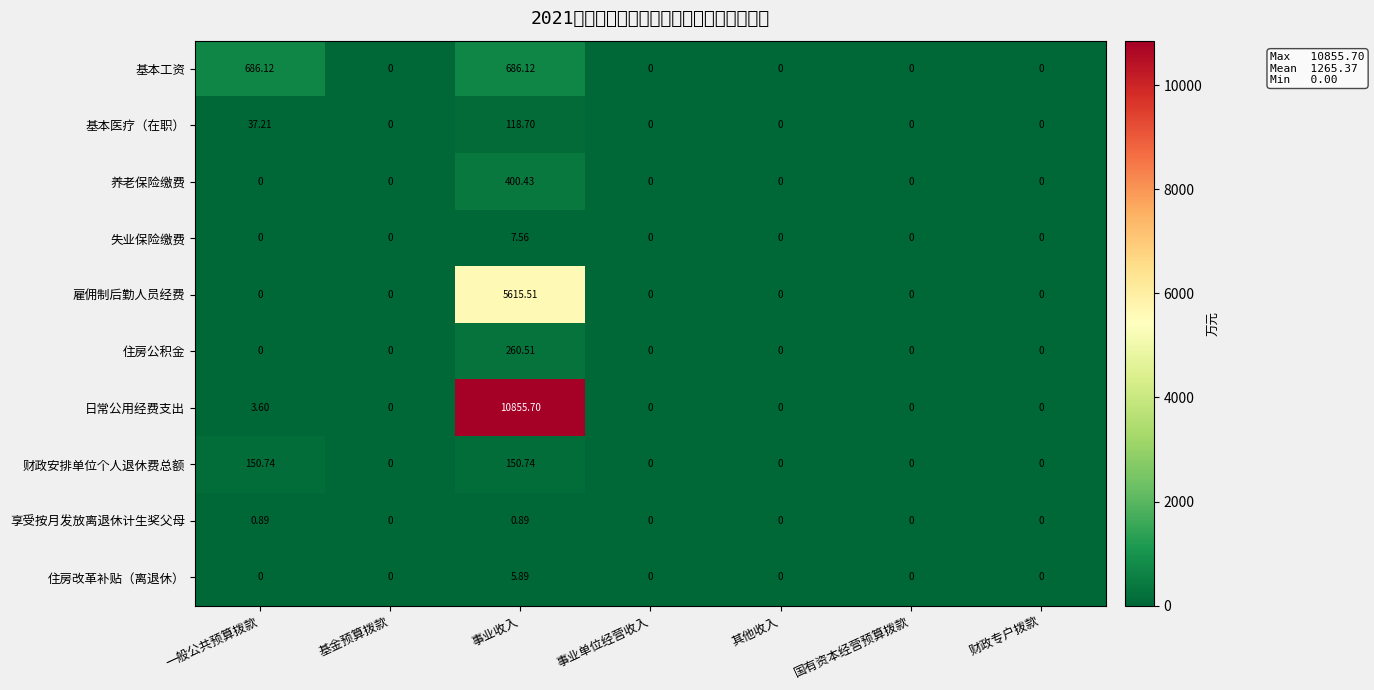

What is the total value across all series at 一般公共预算拨款?

878.6